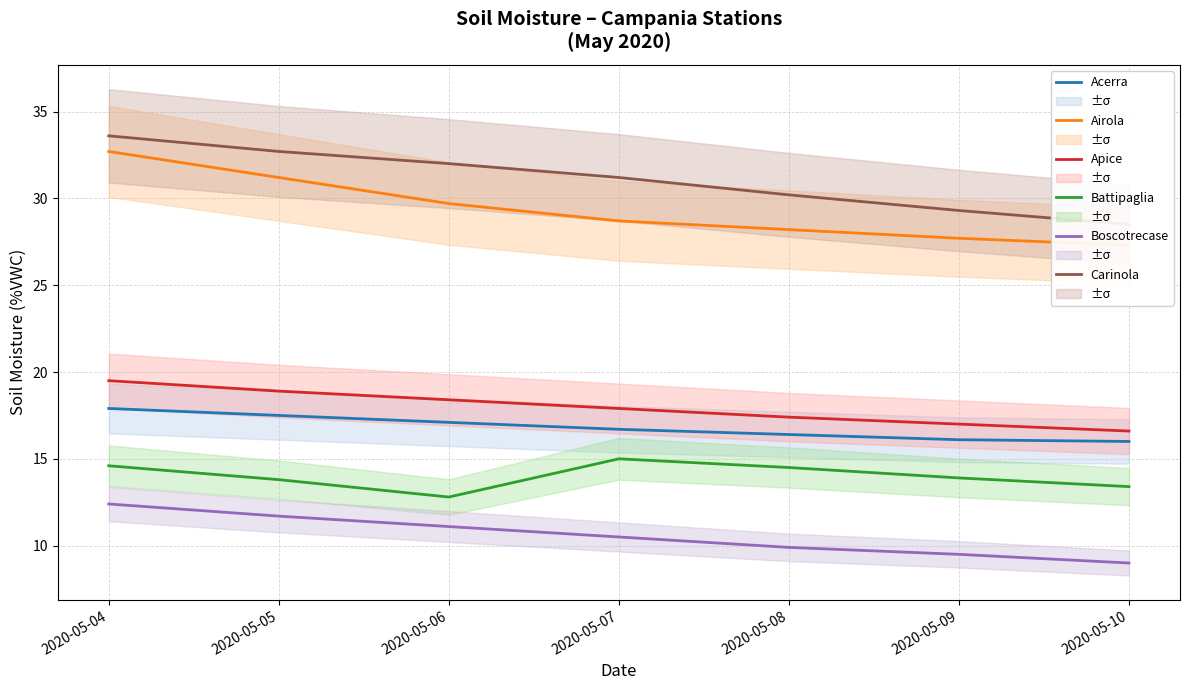

What is the sum of the Carinola values at 2020-05-06 and 2020-05-08?

62.2